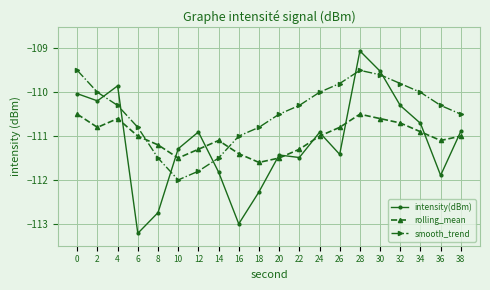

What is the approximate value of rolling_mean at 20?

-111.5